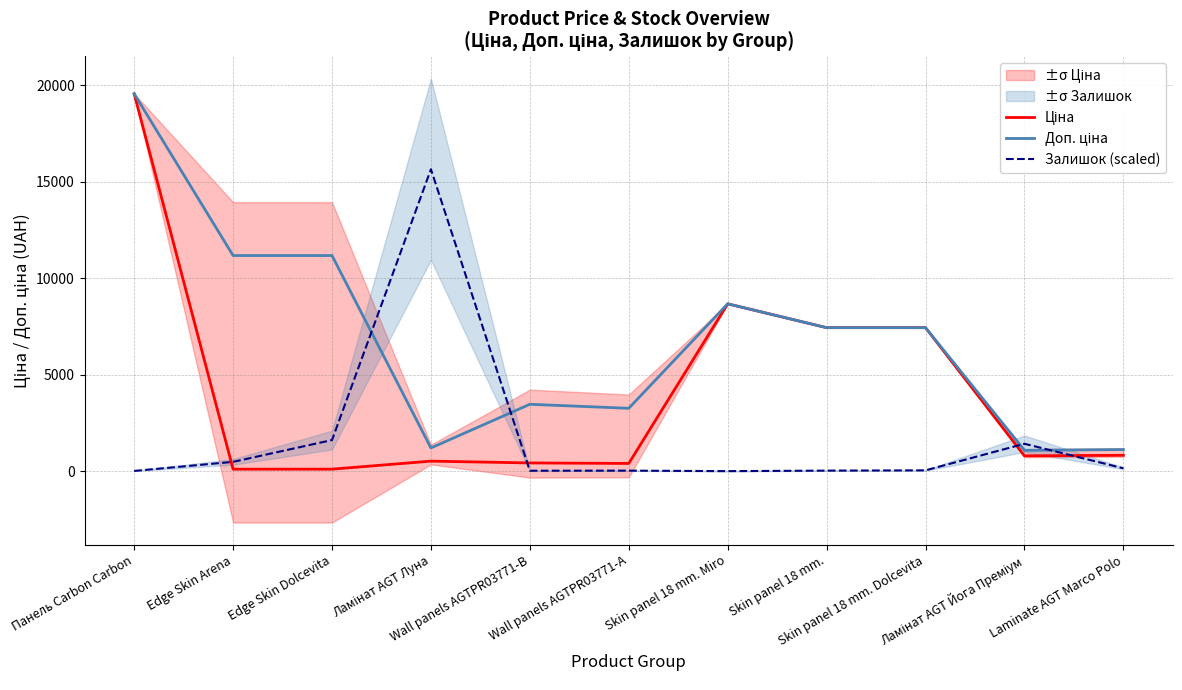

Rank the series at Панель Carbon Carbon from highest to lowest value.

Ціна, Доп. ціна, Залишок (scaled)